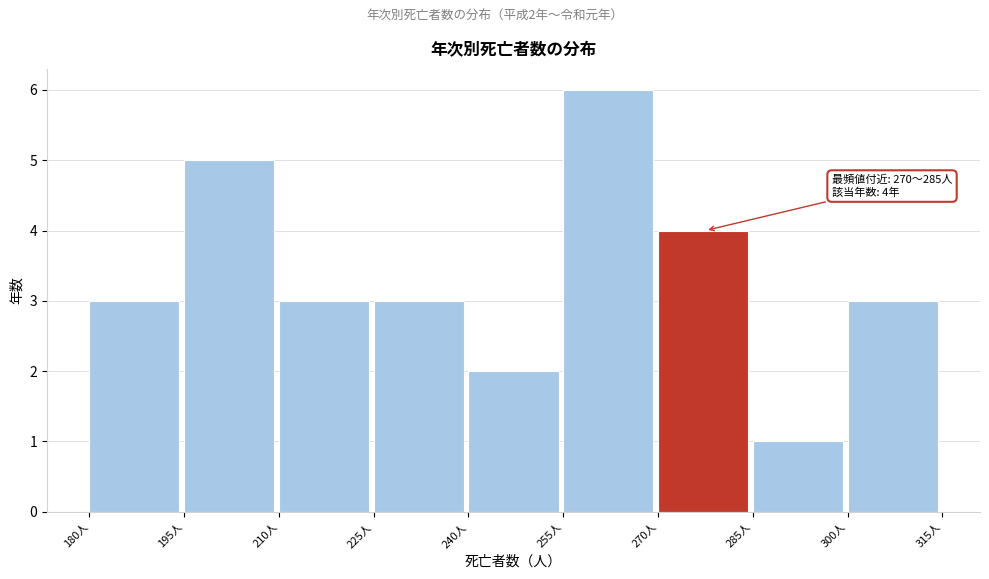

Over which range of the x-axis is the bar tallest?

255 to 270